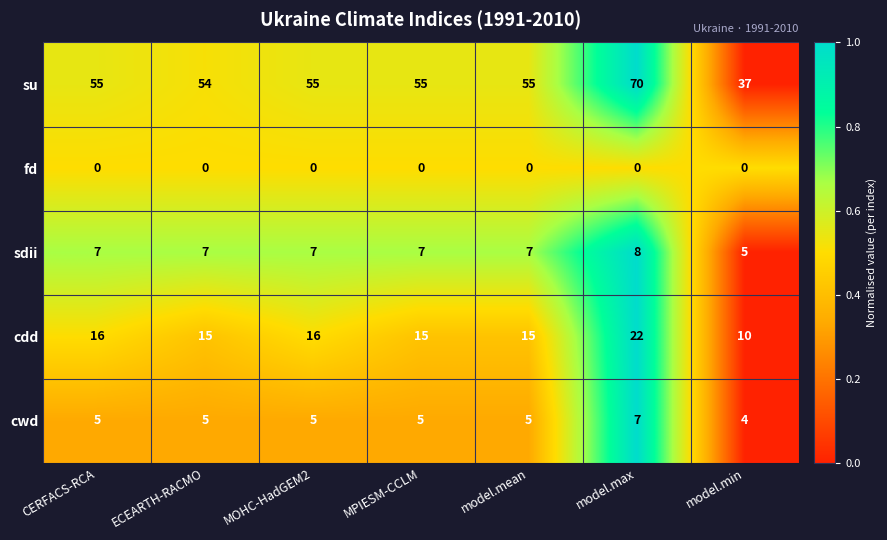

Between model.mean and model.max, which series saw the biggest shift?

su